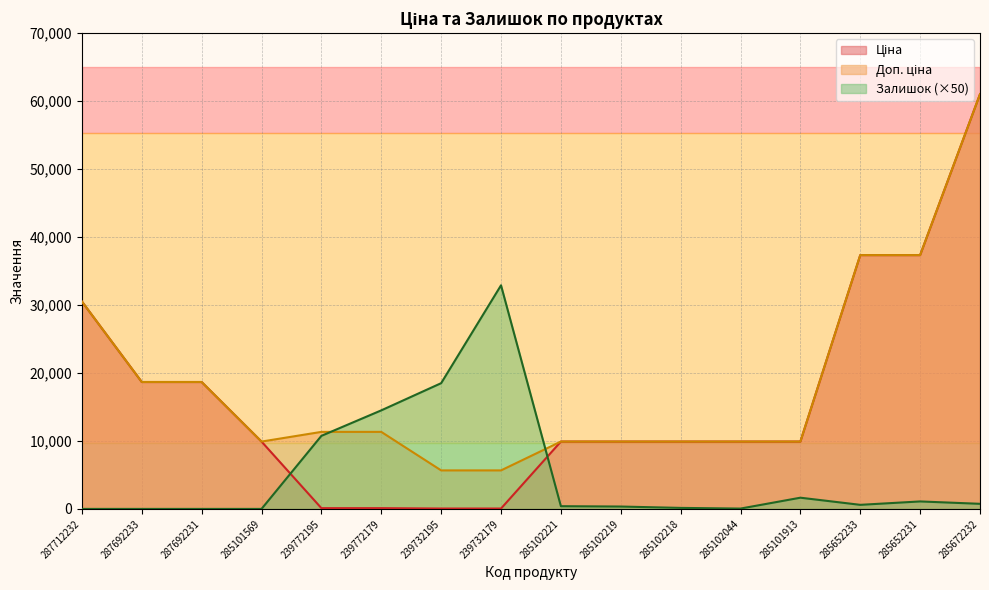

What is the total value across all series at 285652231?

75786.0